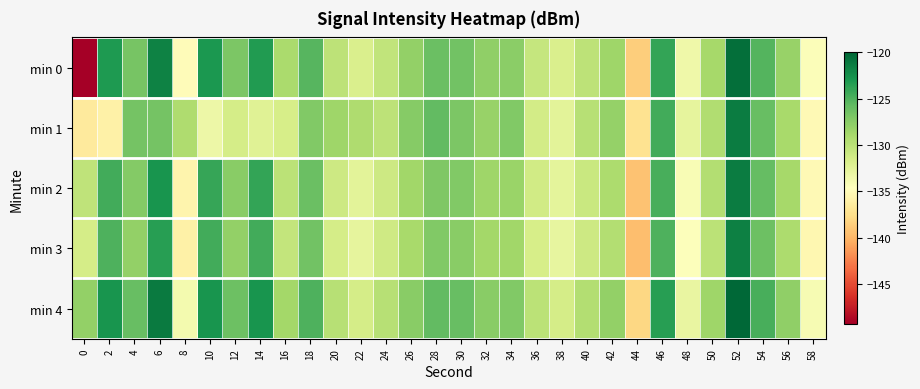

Reading right to left, list all the values displayed in this chart.

min 0: 58=-134.4	56=-128.2	54=-125.2	52=-120.5	50=-128.9	48=-133.4	46=-123.9	44=-138.5	42=-128.5	40=-130.1	38=-131.9	36=-130.6	34=-127.6	32=-127.8	30=-126.4	28=-126.1	26=-127.9	24=-130.4	22=-131.8	20=-130.1	18=-125.3	16=-129.1	14=-123.3	12=-126.9	10=-123.0	8=-134.9	6=-121.7	4=-126.7	2=-123.2	0=-149.3
min 1: 58=-135.1	56=-129.0	54=-126.0	52=-121.3	50=-129.4	48=-132.8	46=-124.5	44=-137.2	42=-128.1	40=-129.8	38=-132.5	36=-131.4	34=-127.1	32=-128.2	30=-126.9	28=-125.8	26=-127.4	24=-130.1	22=-129.3	20=-128.5	18=-127.2	16=-131.6	14=-132.3	12=-131.5	10=-133.3	8=-129.3	6=-126.6	4=-126.6	2=-136.0	0=-136.6
min 2: 58=-135.1	56=-128.9	54=-125.9	52=-121.3	50=-129.6	48=-134.1	46=-124.7	44=-139.3	42=-129.2	40=-130.8	38=-132.6	36=-131.3	34=-128.3	32=-128.5	30=-127.2	28=-127.0	26=-128.6	24=-131.0	22=-132.5	20=-131.0	18=-126.1	16=-130.0	14=-124.0	12=-127.5	10=-124.1	8=-135.6	6=-122.8	4=-127.3	2=-124.5	0=-130.2
min 3: 58=-135.4	56=-129.2	54=-126.2	52=-121.6	50=-130.0	48=-134.5	46=-125.0	44=-139.5	42=-129.5	40=-131.0	38=-132.9	36=-131.6	34=-128.6	32=-128.8	30=-127.5	28=-127.2	26=-129.0	24=-131.2	22=-132.8	20=-131.5	18=-126.5	16=-130.5	14=-124.5	12=-128.0	10=-124.5	8=-136.0	6=-123.5	4=-128.0	2=-125.0	0=-131.5
min 4: 58=-134.0	56=-127.8	54=-124.8	52=-120.0	50=-128.5	48=-133.0	46=-123.5	44=-138.0	42=-128.0	40=-129.5	38=-131.5	36=-130.0	34=-127.2	32=-127.5	30=-126.0	28=-125.8	26=-127.5	24=-129.8	22=-131.5	20=-129.8	18=-125.0	16=-128.8	14=-122.8	12=-126.2	10=-122.8	8=-133.8	6=-121.2	4=-126.0	2=-122.8	0=-128.0